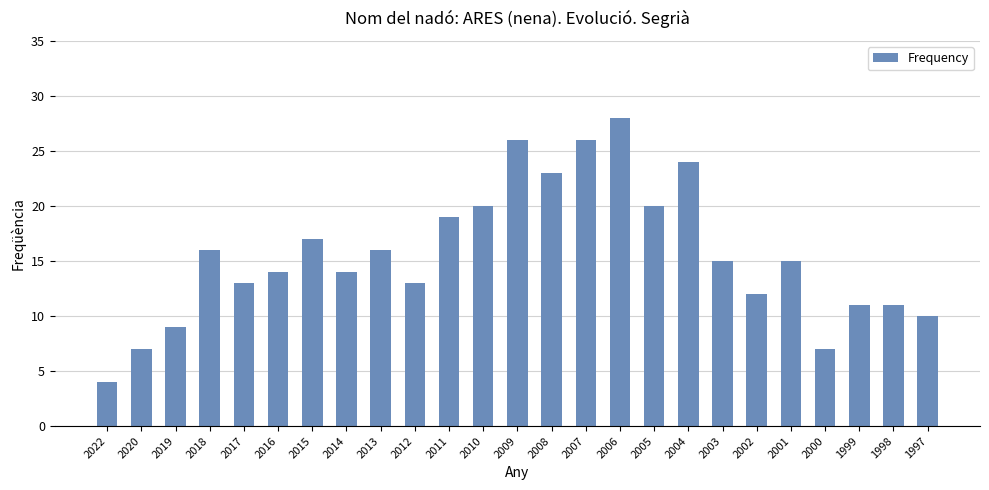

Between 2018 and 2017, which is larger?

2018